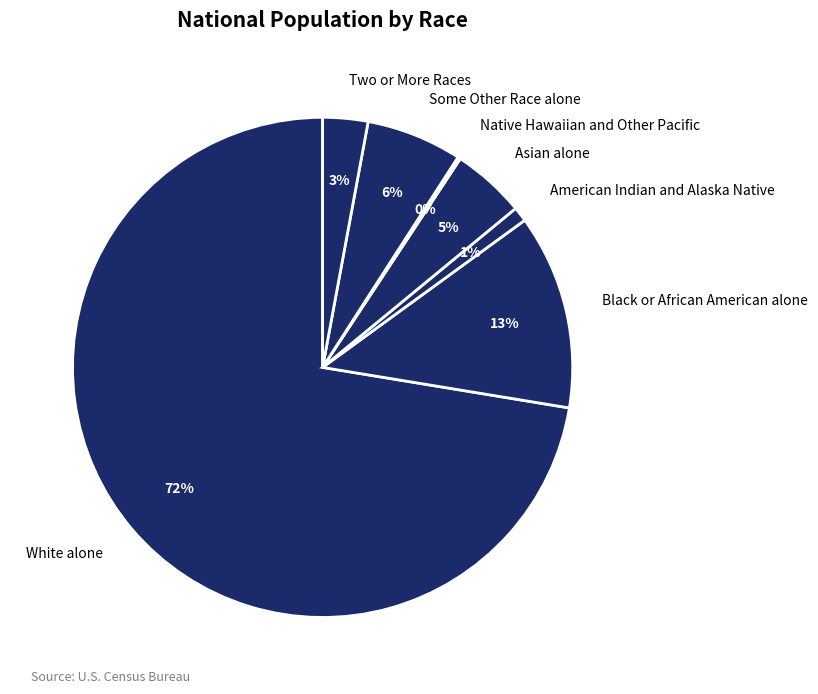

What is the ratio of the value at Black or African American alone to the value at Two or More Races?

4.3